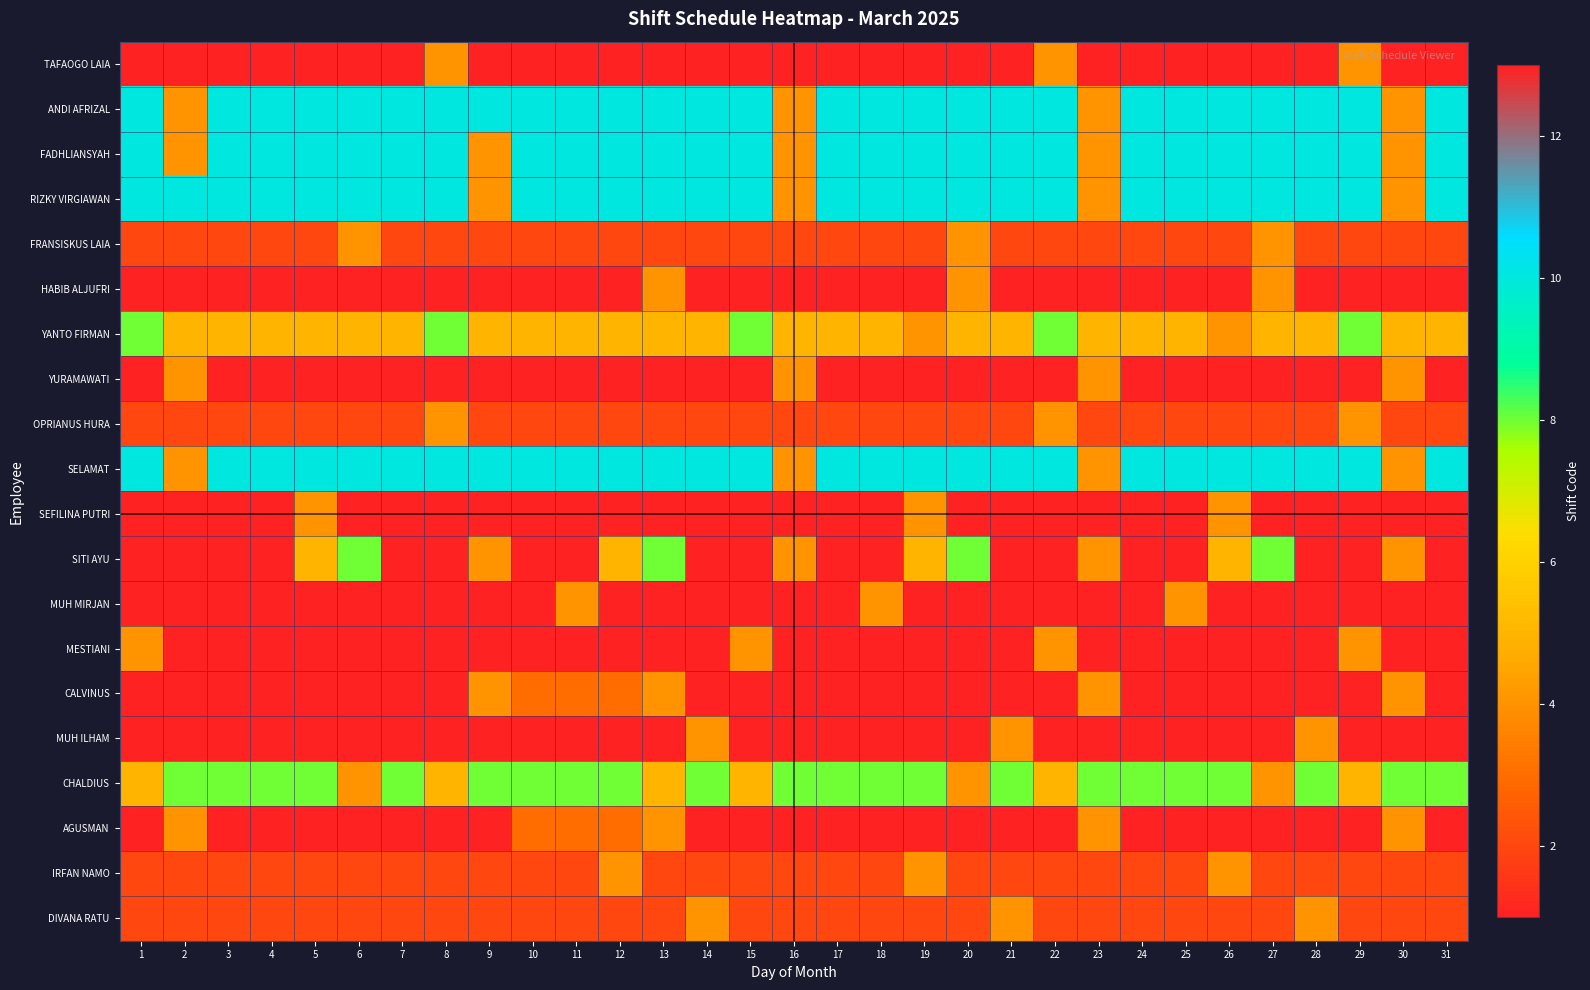

List the series in order of their peak value, lowest first.

TAFAOGO LAIA, FRANSISKUS LAIA, HABIB ALJUFRI, YURAMAWATI, OPRIANUS HURA, SEFILINA PUTRI, MUH MIRJAN, MESTIANI, MUH ILHAM, IRFAN NAMO, DIVANA RATU, YANTO FIRMAN, SITI AYU, CHALDIUS, ANDI AFRIZAL, FADHLIANSYAH, RIZKY VIRGIAWAN, SELAMAT, CALVINUS, AGUSMAN